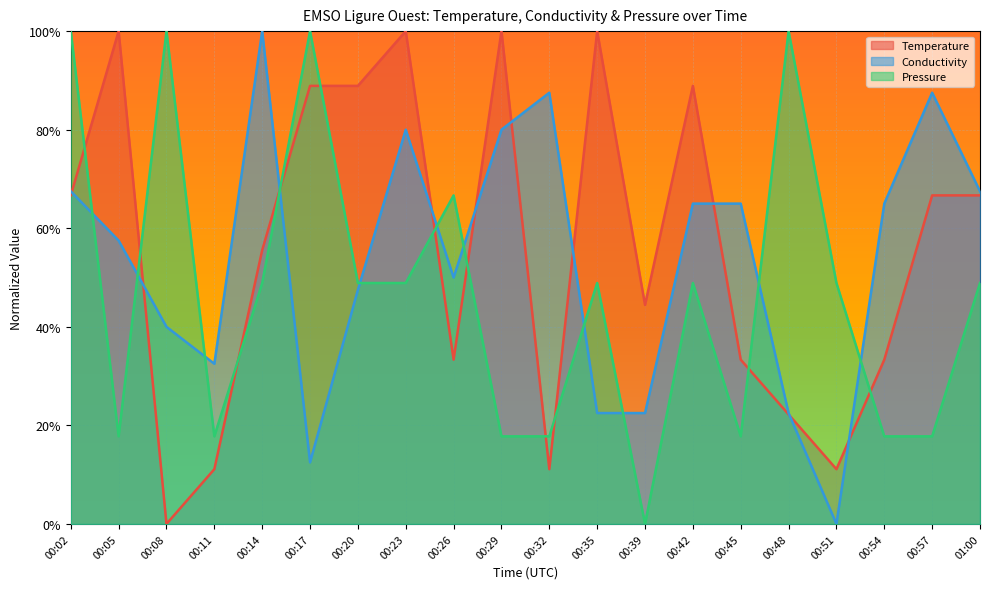

Reading left to right, what are all the values shown in this chart?

Temperature: 0.7	1.0	0.0	0.1	0.6	0.9	0.9	1.0	0.3	1.0	0.1	1.0	0.4	0.9	0.3	0.2	0.1	0.3	0.7	0.7
Conductivity: 0.7	0.6	0.4	0.3	1.0	0.1	0.5	0.8	0.5	0.8	0.9	0.2	0.2	0.6	0.6	0.2	0.0	0.6	0.9	0.7
Pressure: 1.0	0.2	1.0	0.2	0.5	1.0	0.5	0.5	0.7	0.2	0.2	0.5	0.0	0.5	0.2	1.0	0.5	0.2	0.2	0.5